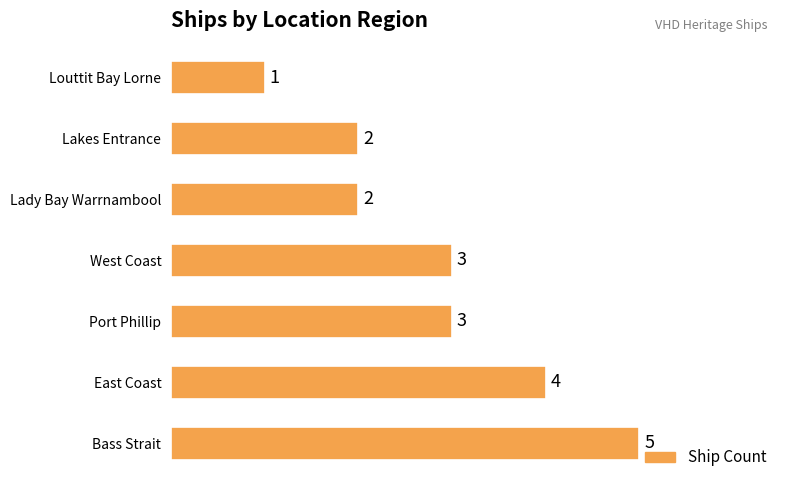

Which label corresponds to the smallest value in the chart?

Louttit Bay Lorne